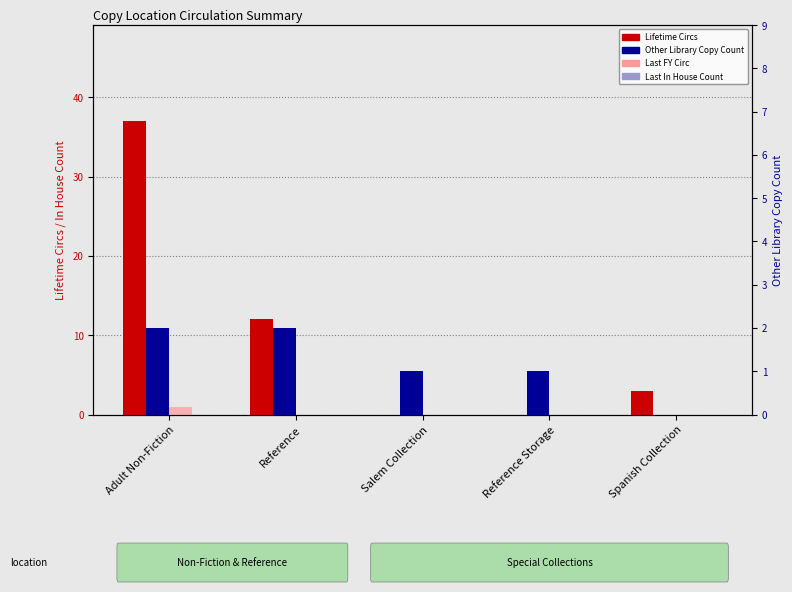

Reading left to right, transcribe all the data shown in this chart.

Lifetime Circs: Adult Non-Fiction=37	Reference=12	Salem Collection=0	Reference Storage=0	Spanish Collection=3
Last FY Circ: Adult Non-Fiction=1	Reference=0	Salem Collection=0	Reference Storage=0	Spanish Collection=0
Other Library Copy Count: Adult Non-Fiction=2	Reference=2	Salem Collection=1	Reference Storage=1	Spanish Collection=0
Last In House Count: Adult Non-Fiction=0	Reference=0	Salem Collection=0	Reference Storage=0	Spanish Collection=0